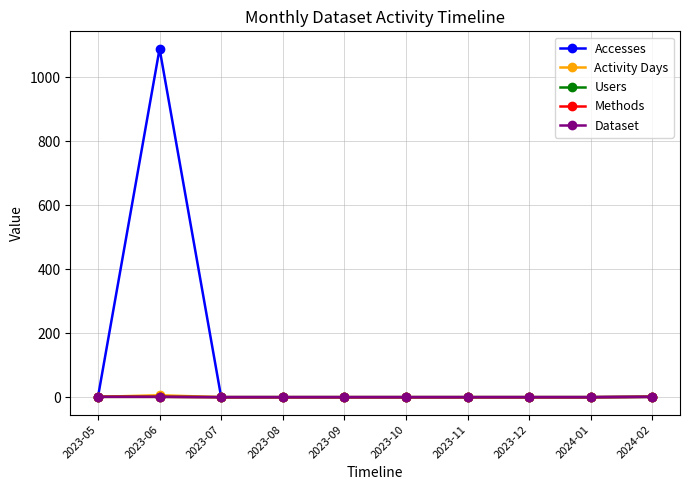

Does the chart have visible grid lines?

Yes